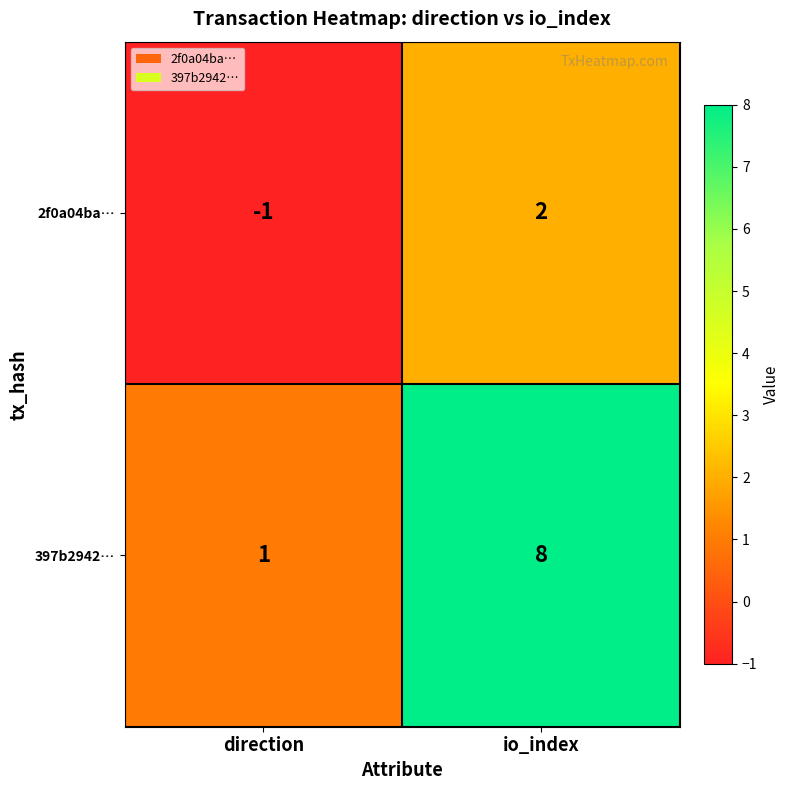

List the series in order of their peak value, highest first.

397b2942…, 2f0a04ba…